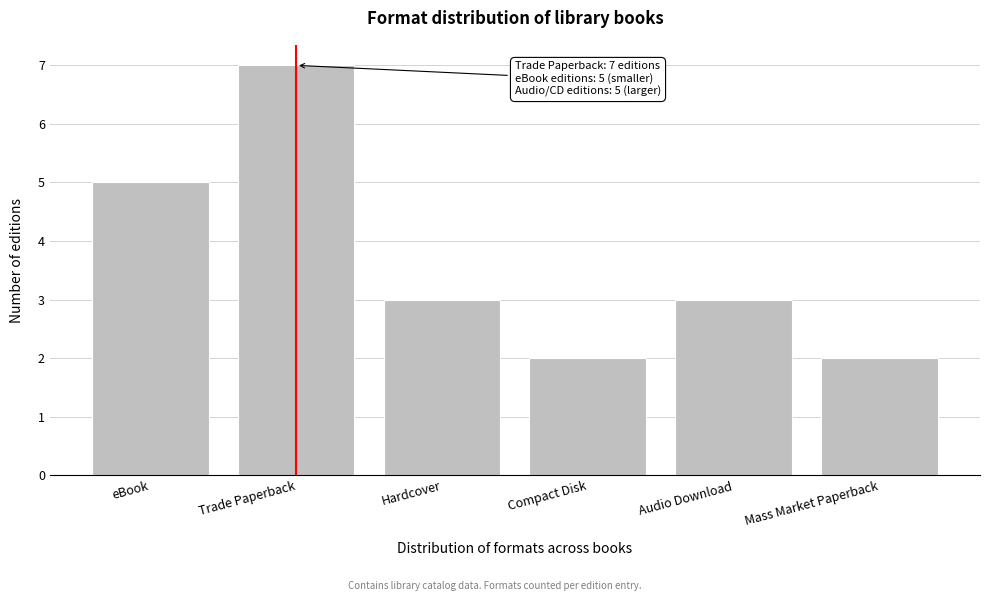

Reading left to right, extract all data points from this chart.

5	7	3	2	3	2